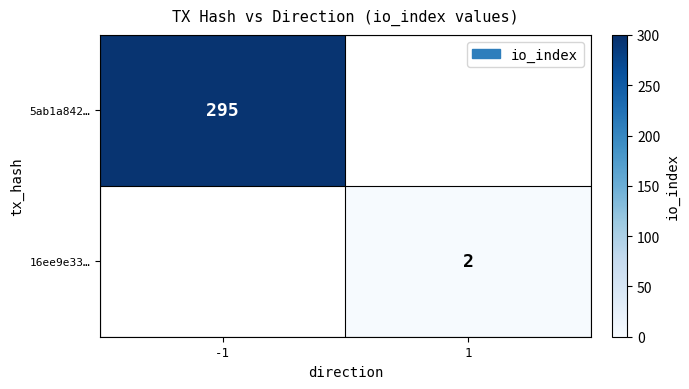

The 5ab1a842… series shows 295 at -1. True or false?

True